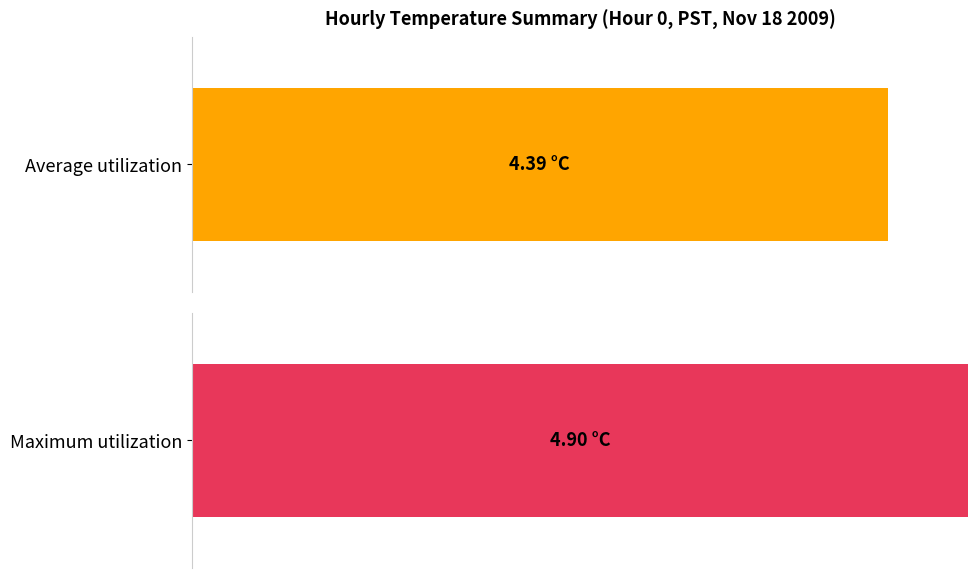

Which series has the largest total across all categories?

Maximum utilization